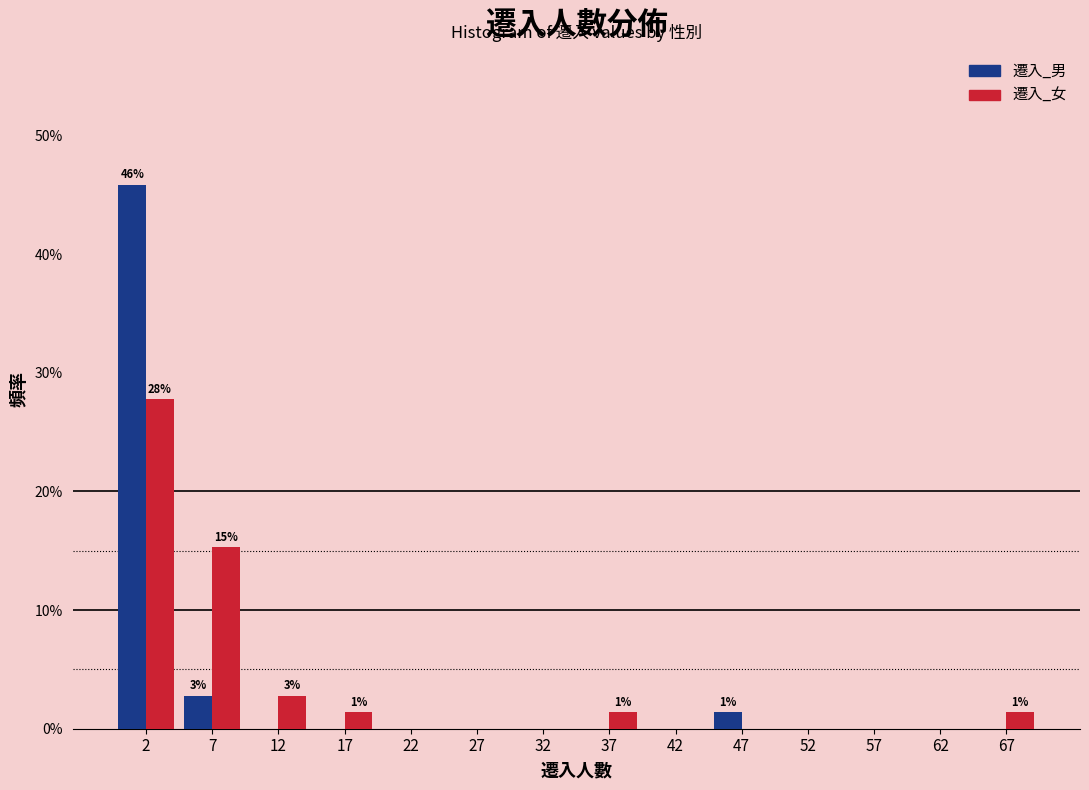

In the 遷入_女 series, which range on the x-axis has the tallest bar?

0 to 5